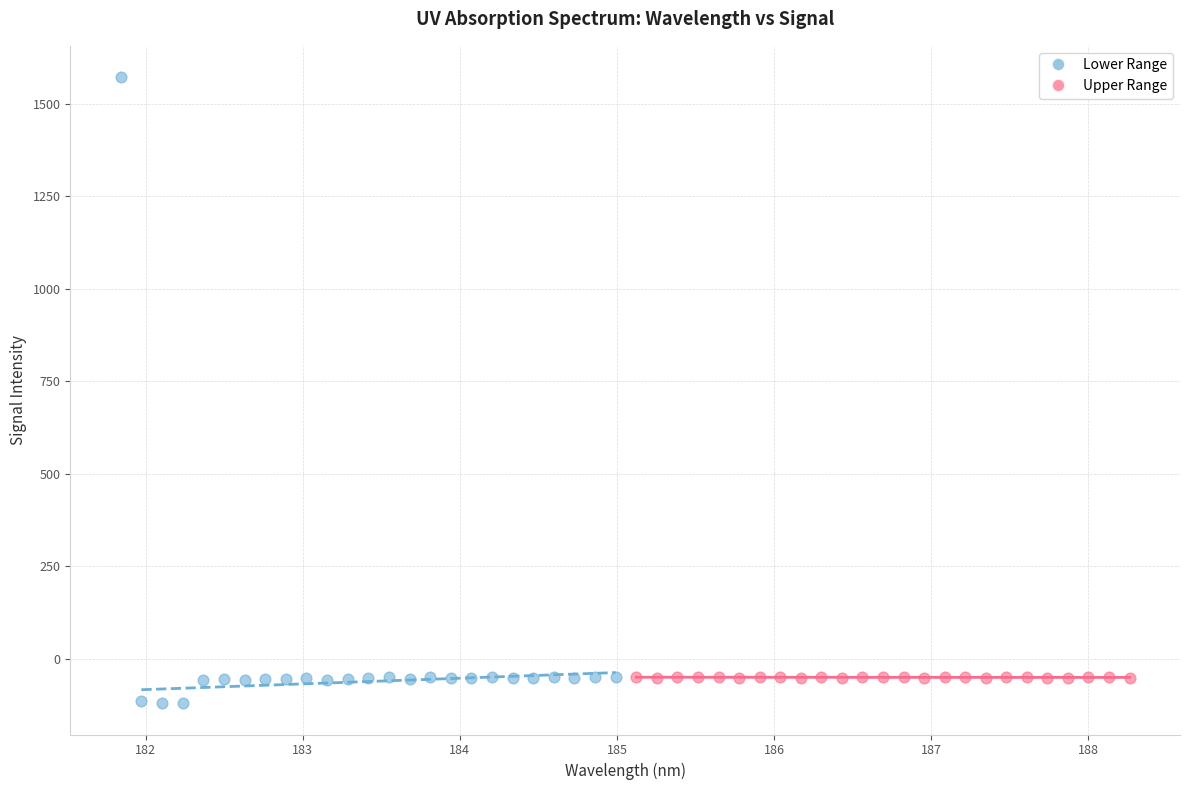

Which series reaches the maximum Y coordinate?

Lower Range